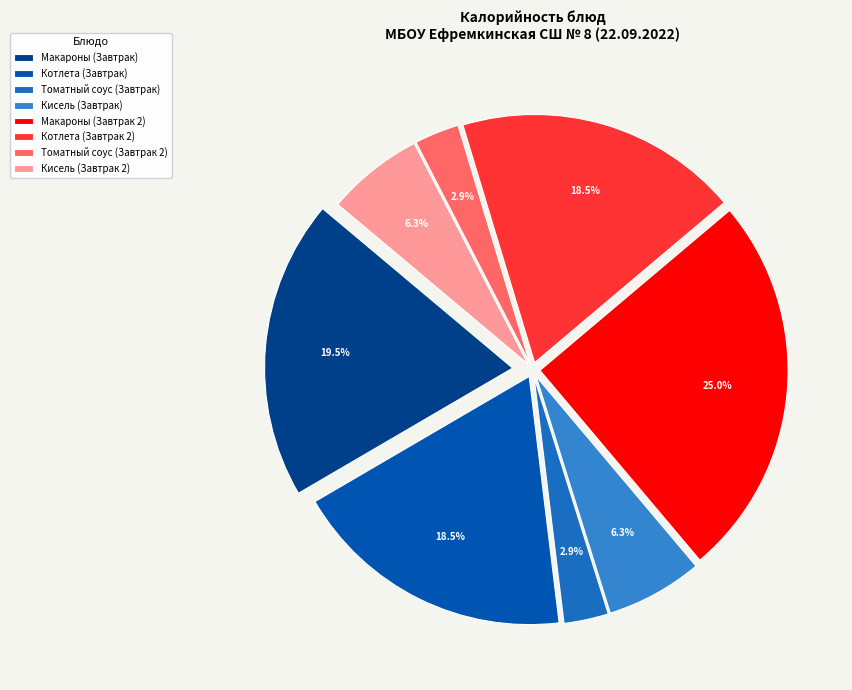

To the nearest percent, what is the difference between the largest and smallest slice percentages?

22%